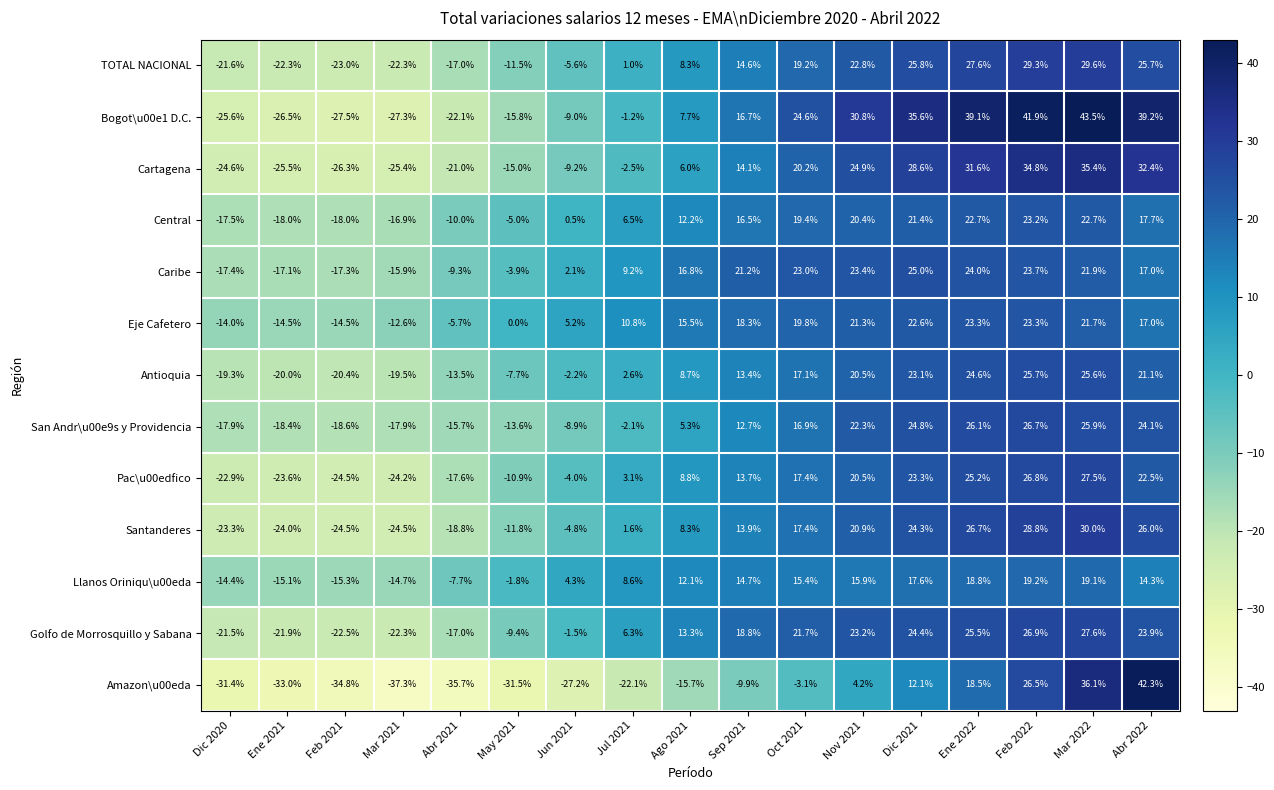

How many positive values does the San Andr\u00e9s y Providencia series have?

9